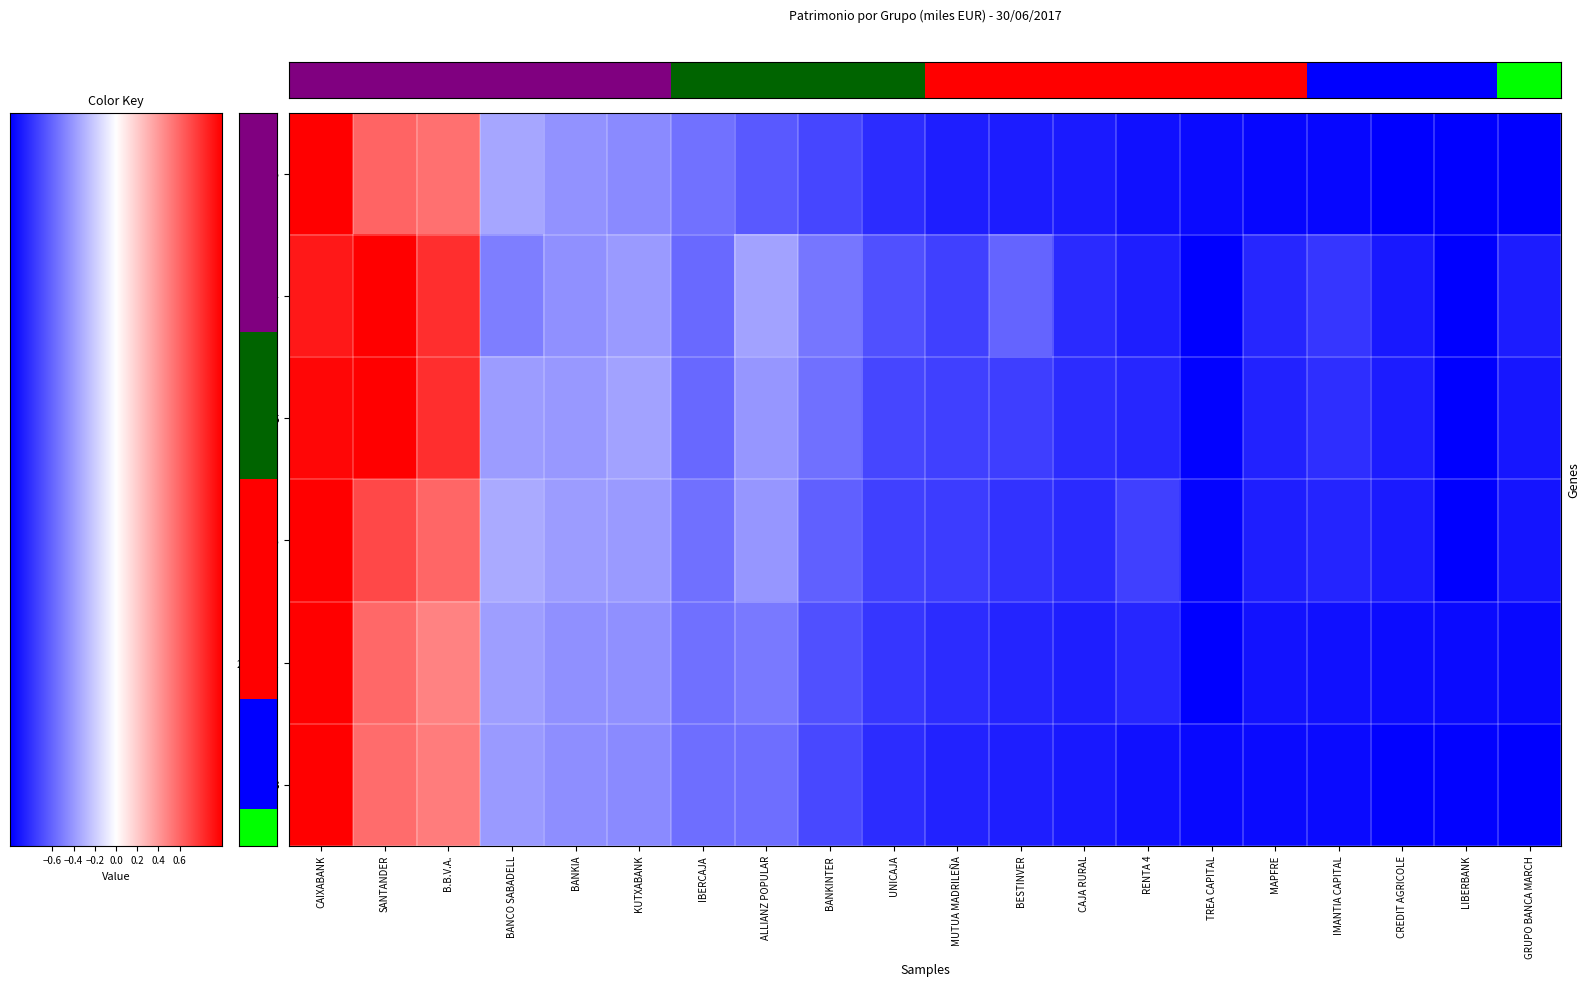

Reading left to right, extract all data points from this chart.

CAIXABANK: CAIXABANK=1.0	SANTANDER=0.8	B.B.V.A.=0.8	BANCO SABADELL=0.3	BANKIA=0.3	KUTXABANK=0.3	IBERCAJA=0.2	ALLIANZ POPULAR=0.2	BANKINTER=0.1	UNICAJA=0.1	MUTUA MADRILEÑA=0.1	BESTINVER=0.1	CAJA RURAL=0.1	RENTA 4=0.0	TREA CAPITAL=0.0	MAPFRE=0.0	IMANTIA CAPITAL=0.0	CREDIT AGRICOLE=0.0	LIBERBANK=0.0	GRUPO BANCA MARCH=0.0
2013: CAIXABANK=1.0	SANTANDER=1.0	B.B.V.A.=0.9	BANCO SABADELL=0.2	BANKIA=0.3	KUTXABANK=0.3	IBERCAJA=0.2	ALLIANZ POPULAR=0.3	BANKINTER=0.2	UNICAJA=0.2	MUTUA MADRILEÑA=0.1	BESTINVER=0.2	CAJA RURAL=0.1	RENTA 4=0.1	TREA CAPITAL=0.0	MAPFRE=0.1	IMANTIA CAPITAL=0.1	CREDIT AGRICOLE=0.1	LIBERBANK=0.0	GRUPO BANCA MARCH=0.1
2014: CAIXABANK=1.0	SANTANDER=1.0	B.B.V.A.=0.9	BANCO SABADELL=0.3	BANKIA=0.3	KUTXABANK=0.3	IBERCAJA=0.2	ALLIANZ POPULAR=0.3	BANKINTER=0.2	UNICAJA=0.1	MUTUA MADRILEÑA=0.1	BESTINVER=0.1	CAJA RURAL=0.1	RENTA 4=0.1	TREA CAPITAL=0.0	MAPFRE=0.1	IMANTIA CAPITAL=0.1	CREDIT AGRICOLE=0.1	LIBERBANK=0.0	GRUPO BANCA MARCH=0.0
2015: CAIXABANK=1.0	SANTANDER=0.9	B.B.V.A.=0.8	BANCO SABADELL=0.3	BANKIA=0.3	KUTXABANK=0.3	IBERCAJA=0.2	ALLIANZ POPULAR=0.3	BANKINTER=0.2	UNICAJA=0.1	MUTUA MADRILEÑA=0.1	BESTINVER=0.1	CAJA RURAL=0.1	RENTA 4=0.1	TREA CAPITAL=0.0	MAPFRE=0.1	IMANTIA CAPITAL=0.1	CREDIT AGRICOLE=0.1	LIBERBANK=0.0	GRUPO BANCA MARCH=0.0
2016: CAIXABANK=1.0	SANTANDER=0.8	B.B.V.A.=0.7	BANCO SABADELL=0.3	BANKIA=0.3	KUTXABANK=0.3	IBERCAJA=0.2	ALLIANZ POPULAR=0.2	BANKINTER=0.2	UNICAJA=0.1	MUTUA MADRILEÑA=0.1	BESTINVER=0.1	CAJA RURAL=0.1	RENTA 4=0.1	TREA CAPITAL=0.0	MAPFRE=0.0	IMANTIA CAPITAL=0.0	CREDIT AGRICOLE=0.0	LIBERBANK=0.0	GRUPO BANCA MARCH=0.0
2017Q1: CAIXABANK=1.0	SANTANDER=0.8	B.B.V.A.=0.8	BANCO SABADELL=0.3	BANKIA=0.3	KUTXABANK=0.3	IBERCAJA=0.2	ALLIANZ POPULAR=0.2	BANKINTER=0.1	UNICAJA=0.1	MUTUA MADRILEÑA=0.1	BESTINVER=0.1	CAJA RURAL=0.0	RENTA 4=0.0	TREA CAPITAL=0.0	MAPFRE=0.0	IMANTIA CAPITAL=0.0	CREDIT AGRICOLE=0.0	LIBERBANK=0.0	GRUPO BANCA MARCH=0.0